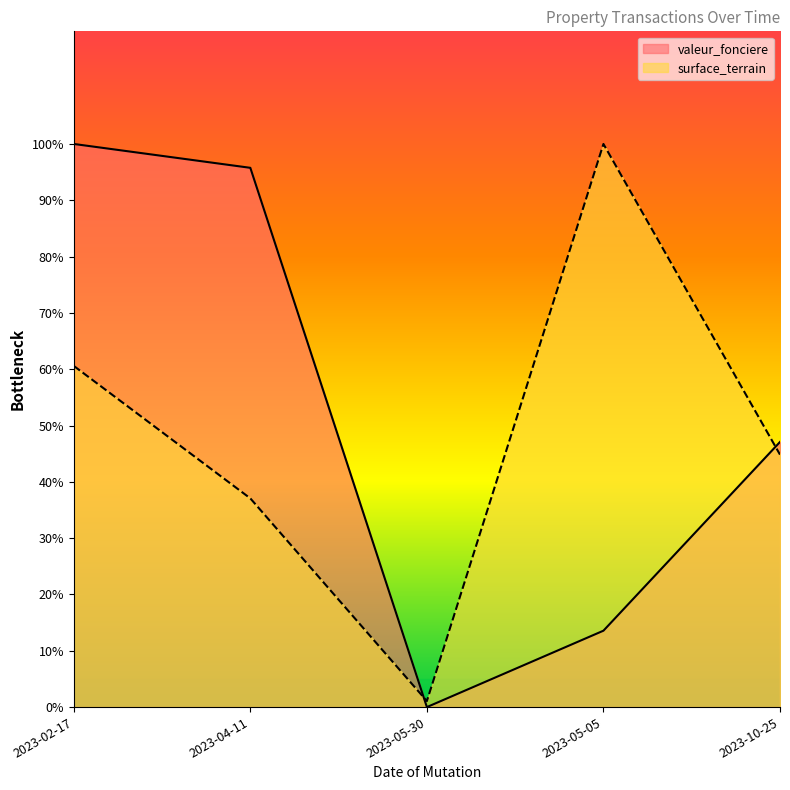

Which series ends up on top after the final intersection of valeur_fonciere and surface_terrain?

valeur_fonciere